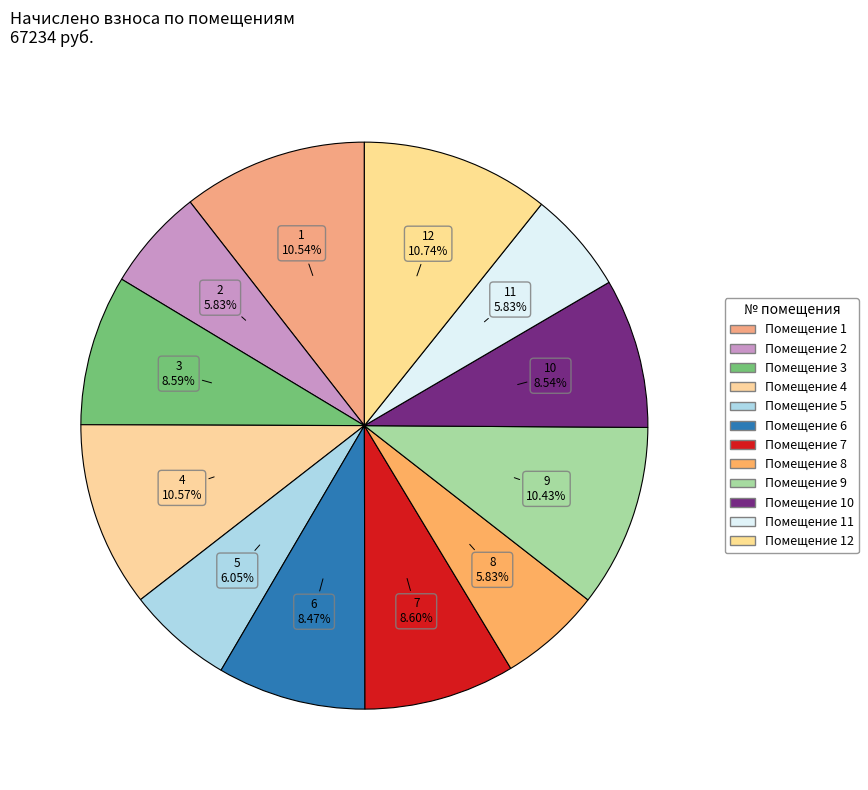

Count the number of slices in the pie.

12